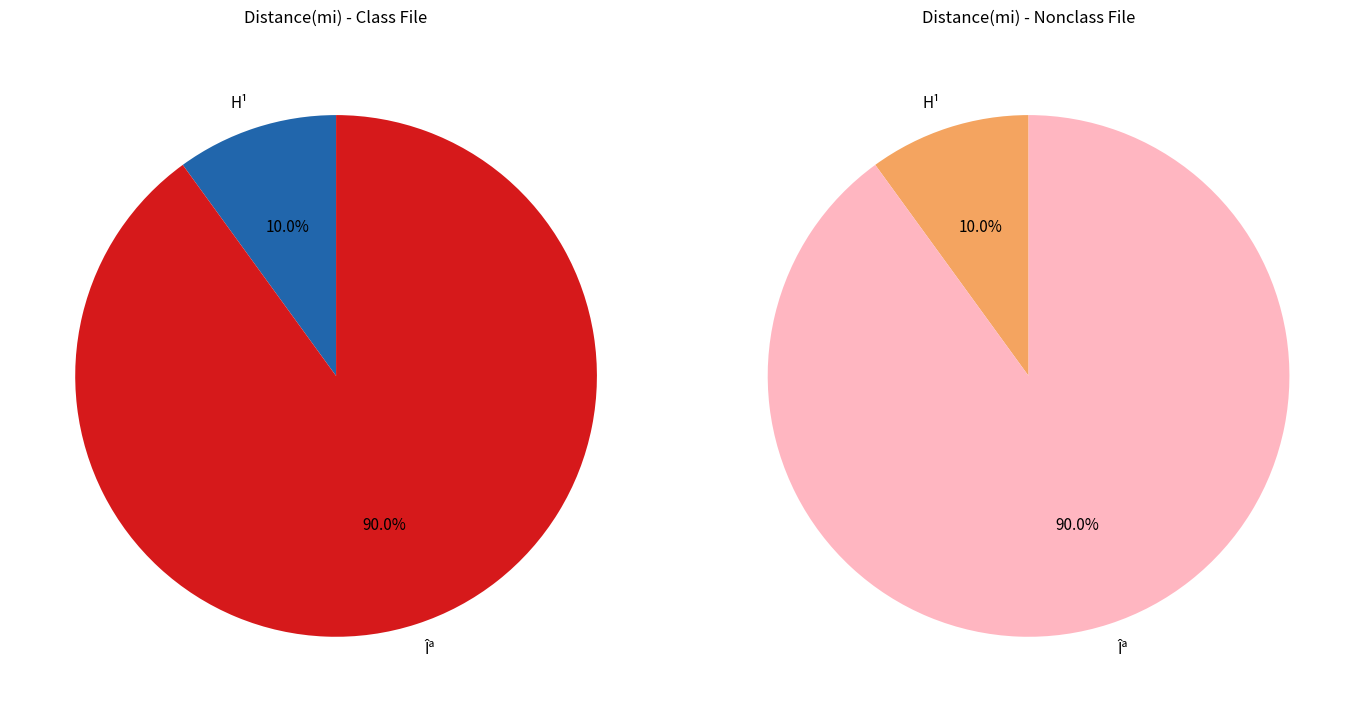

To the nearest percent, what is the difference between the Îª and H¹ slice percentages?

80%